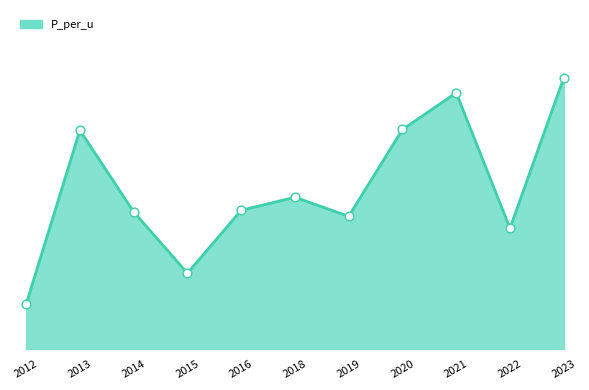

What is the change in value from 2021 to 2022?

-3.6